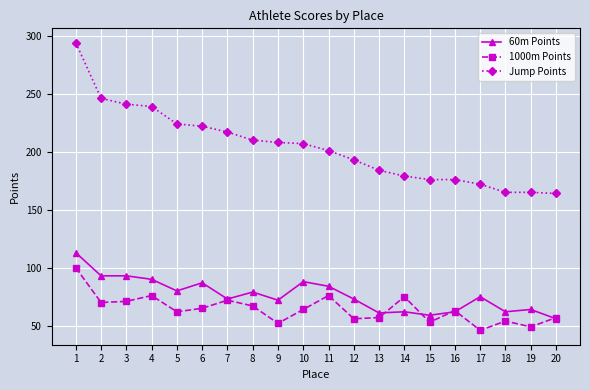

List the series in order of their peak value, highest first.

Jump Points, 60m Points, 1000m Points